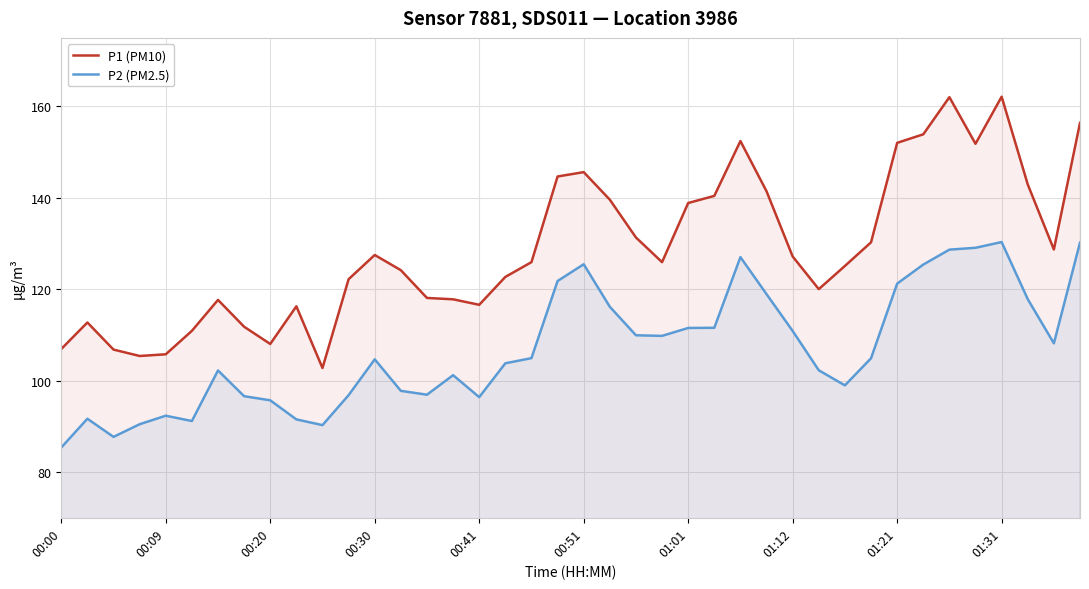

What position from the left is 29?

30